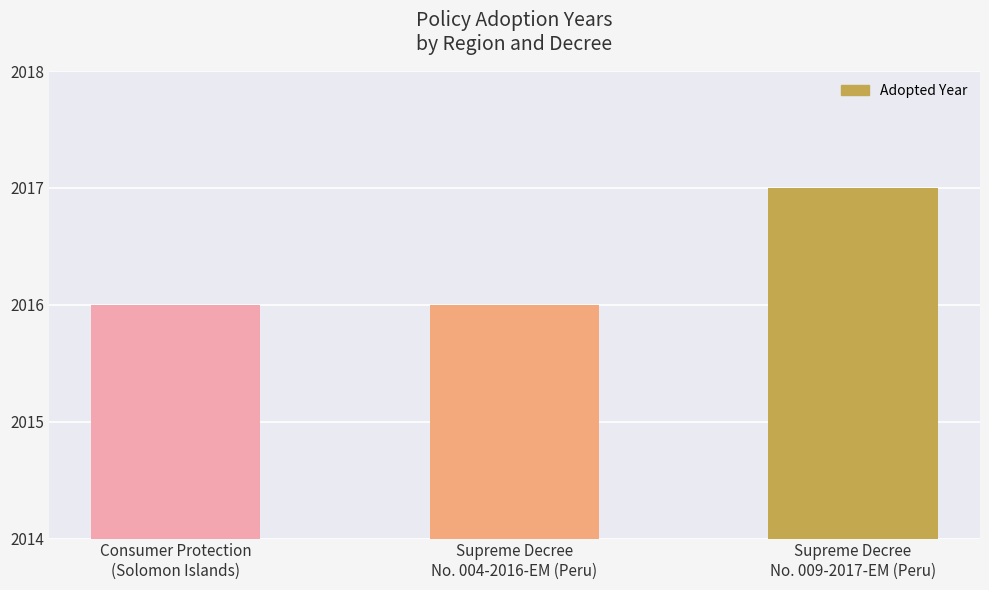

What is the minimum value shown in the chart?

2016